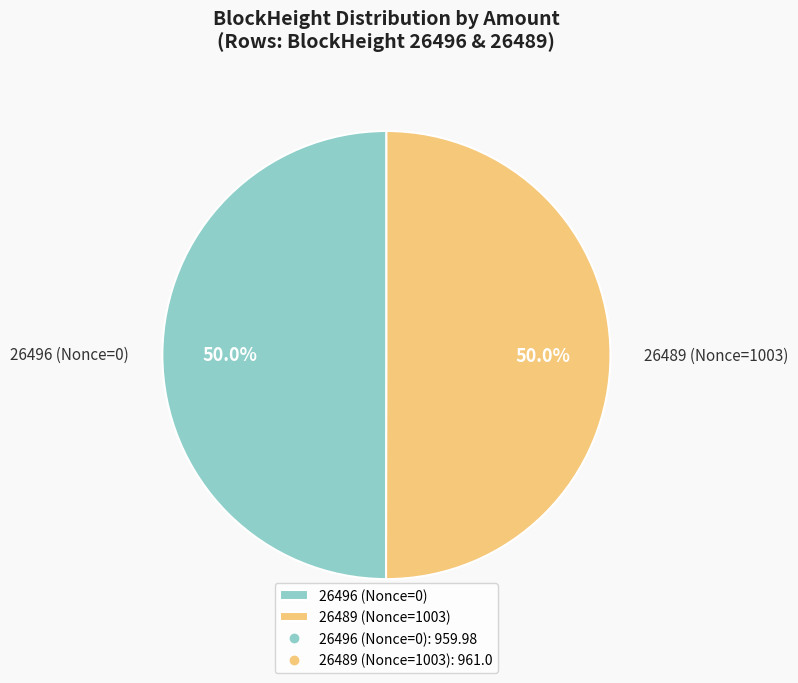

To the nearest percent, what is the average slice percentage?

50%